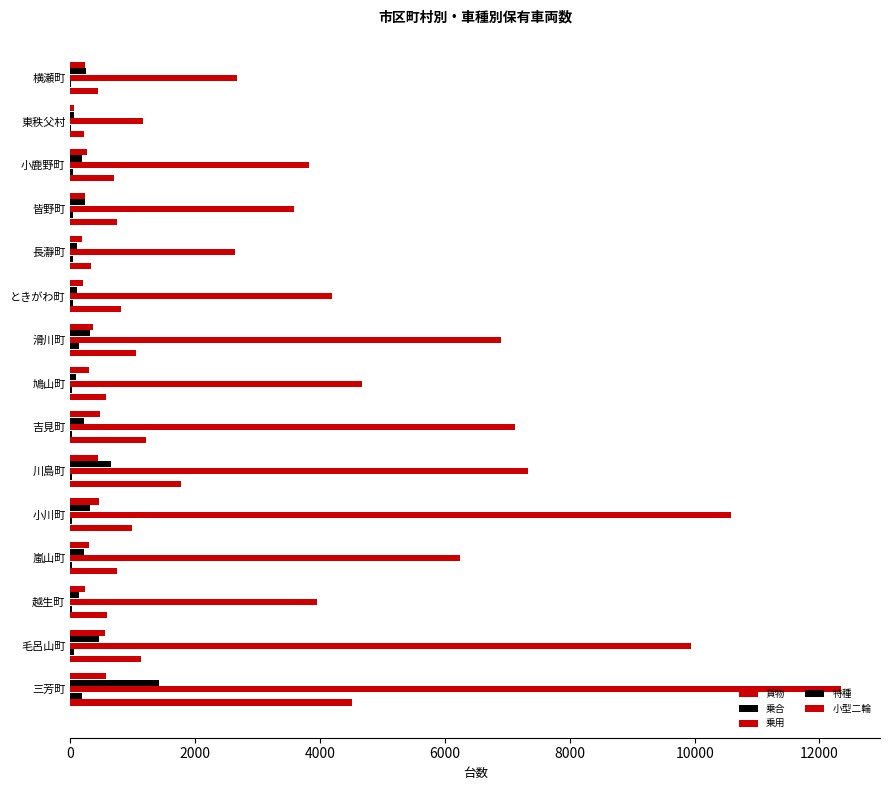

How many data points does each series have?

15